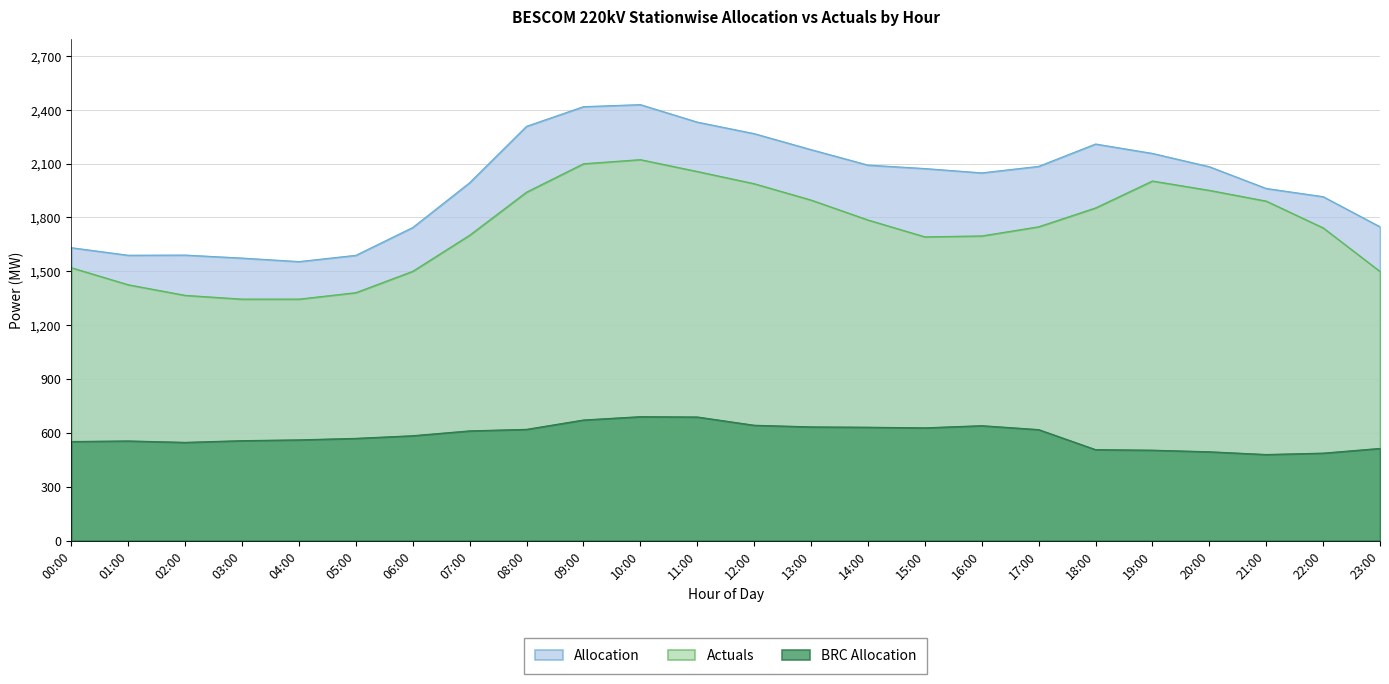

Which series has the largest range (max minus min)?

Allocation